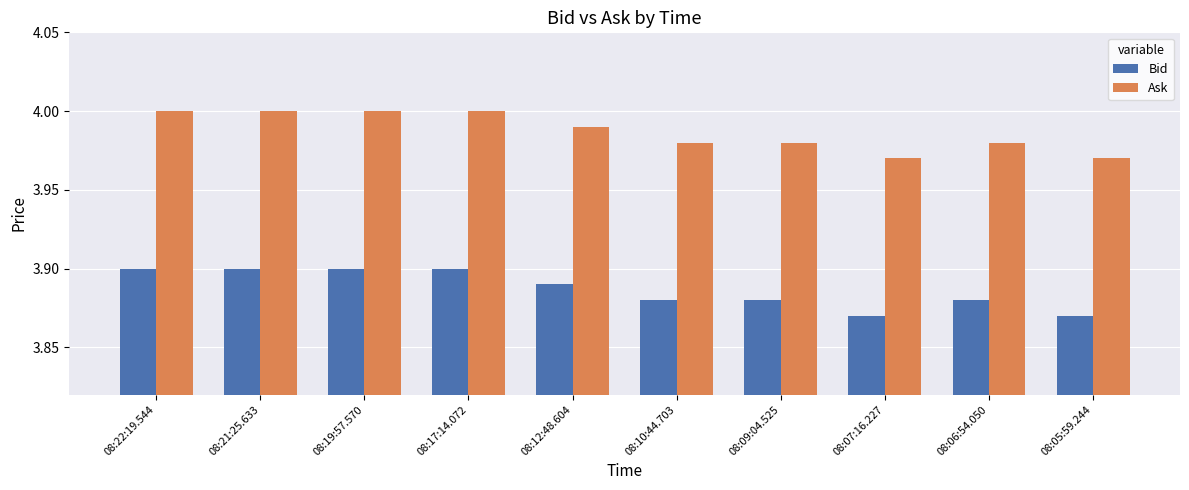

List the series in order of their overall mean, lowest first.

Bid, Ask